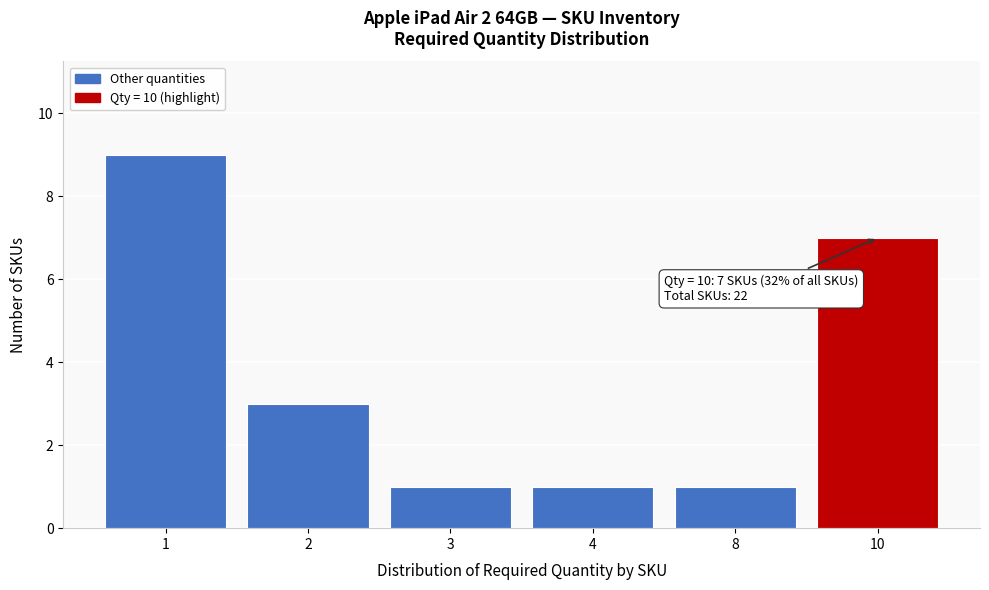

Reading right to left, what are all the values shown in this chart?

10=7	8=1	4=1	3=1	2=3	1=9